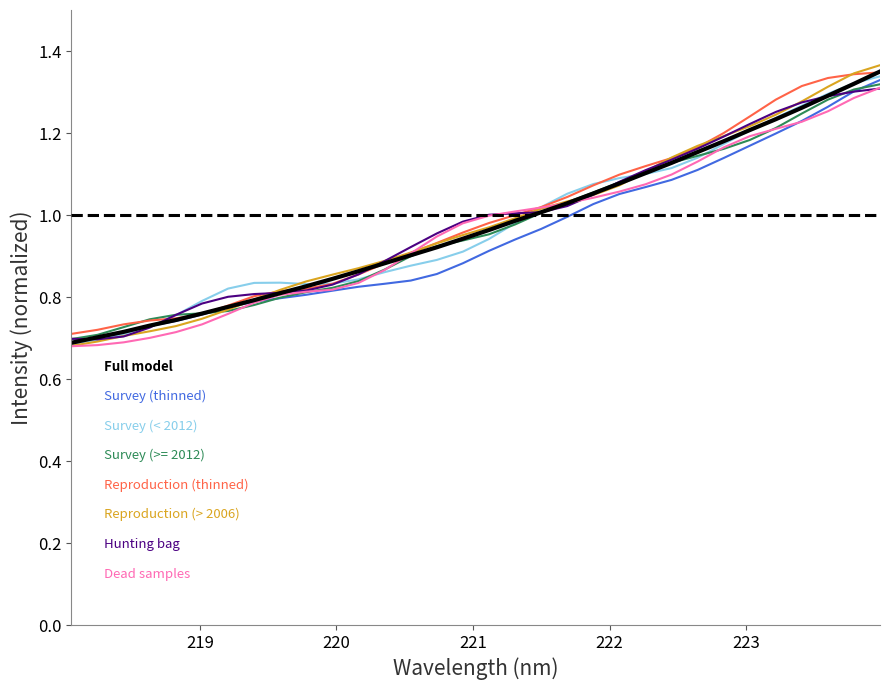

How many lines are shown in the chart?

8